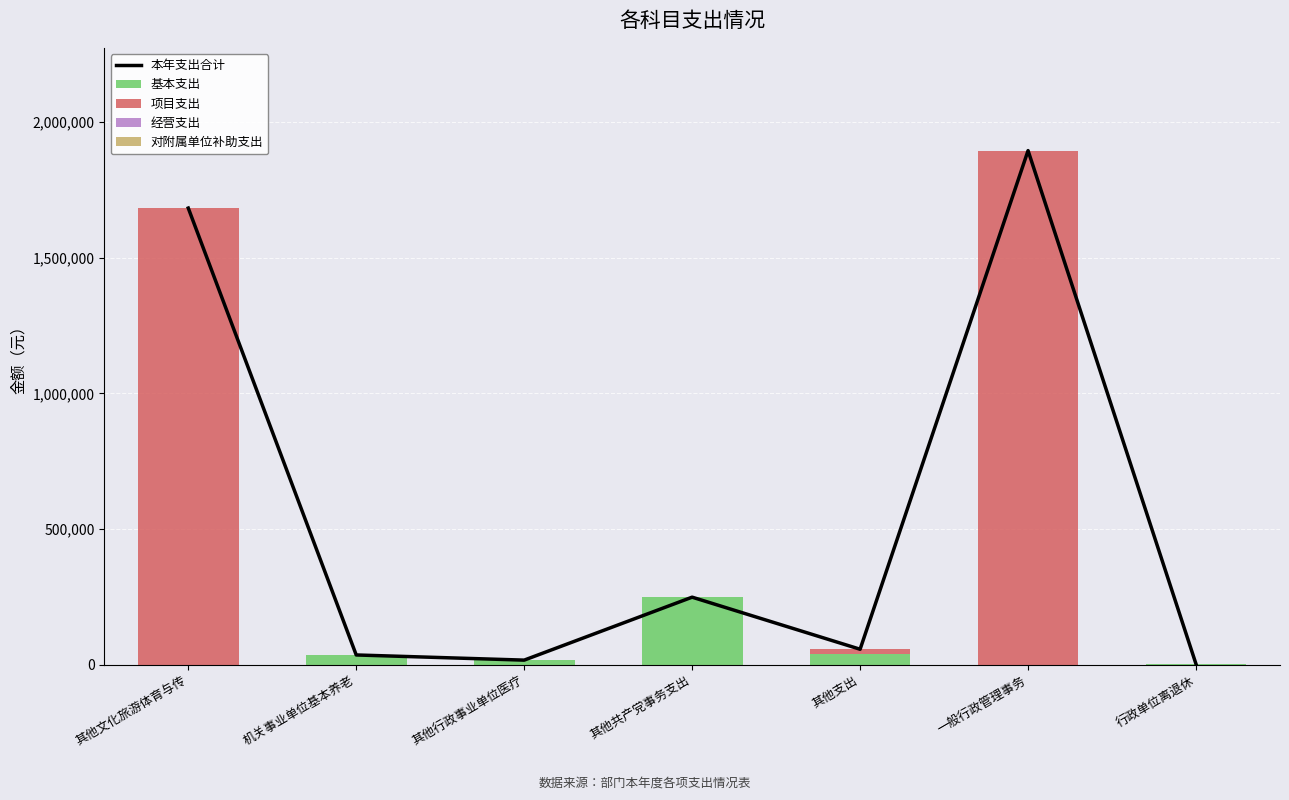

Is the value of 基本支出 at 其他共产党事务支出 greater than the value of 经营支出 at 其他文化旅游体育与传?

Yes